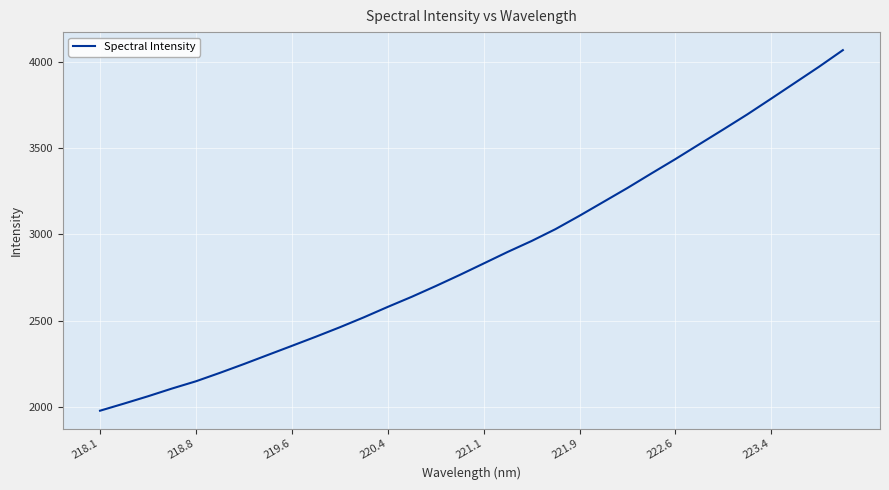

What is the difference between the maximum and minimum values?

2086.1